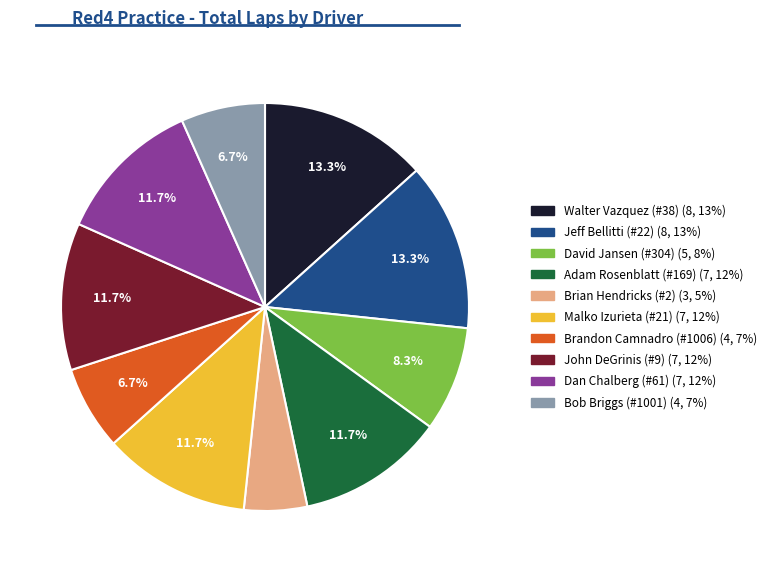

Count the number of slices in the pie.

10